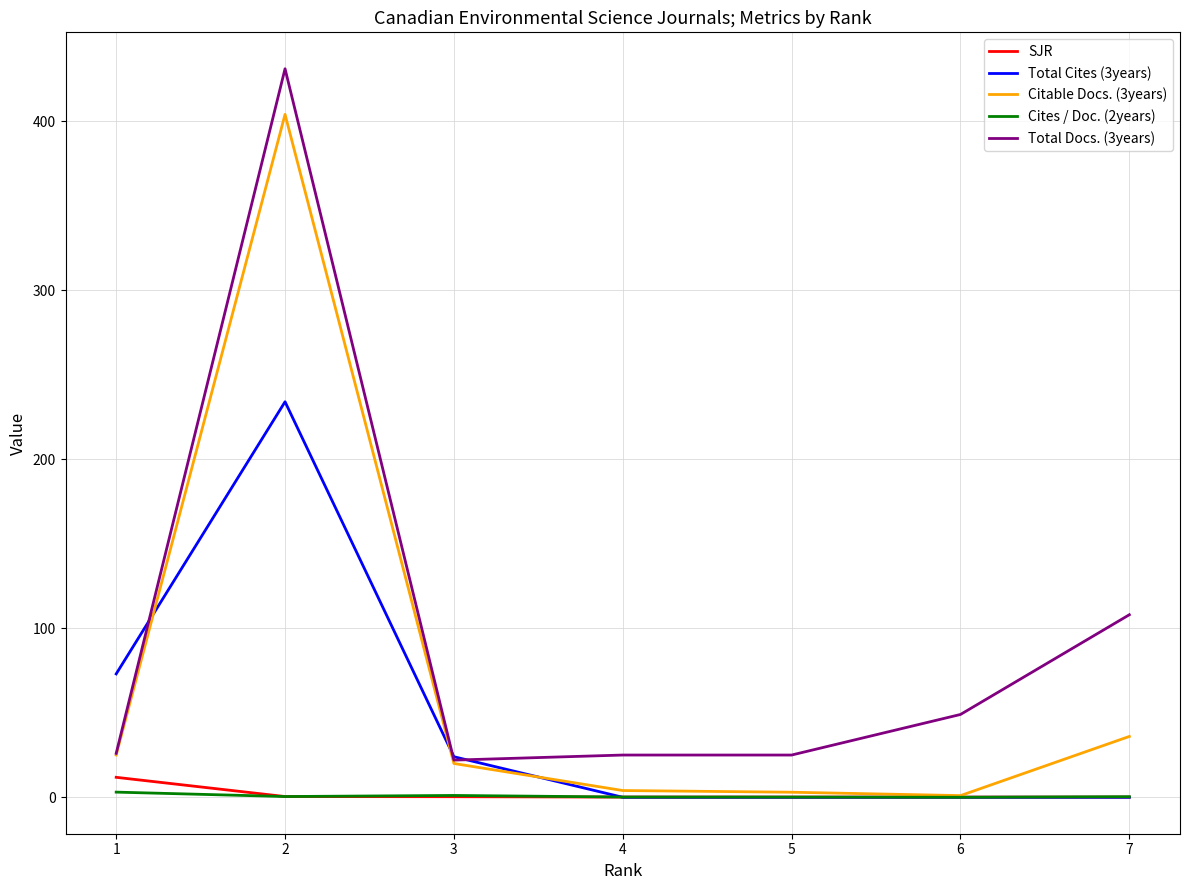

The value of Citable Docs. (3years) at 2 is 137.2. True or false?

False